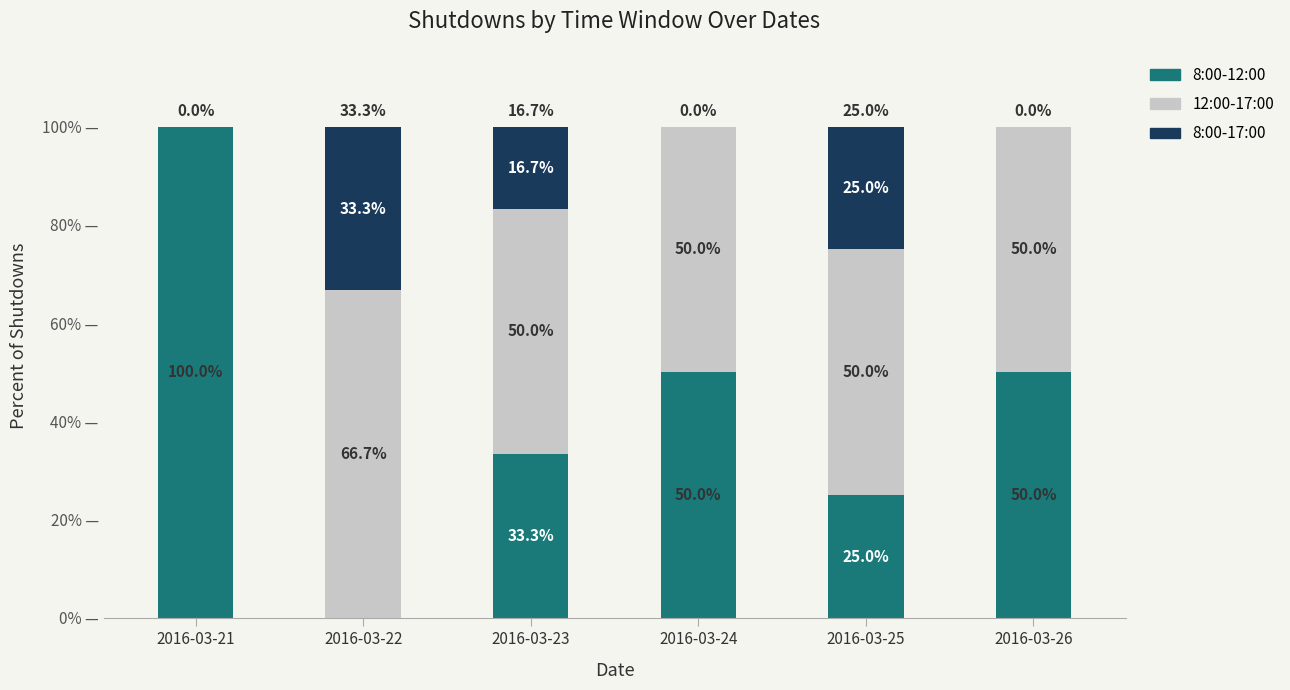

Reading right to left, transcribe the values for 8:00-12:00.

2016-03-26=50.0	2016-03-25=25.0	2016-03-24=50.0	2016-03-23=33.3	2016-03-22=0.0	2016-03-21=100.0